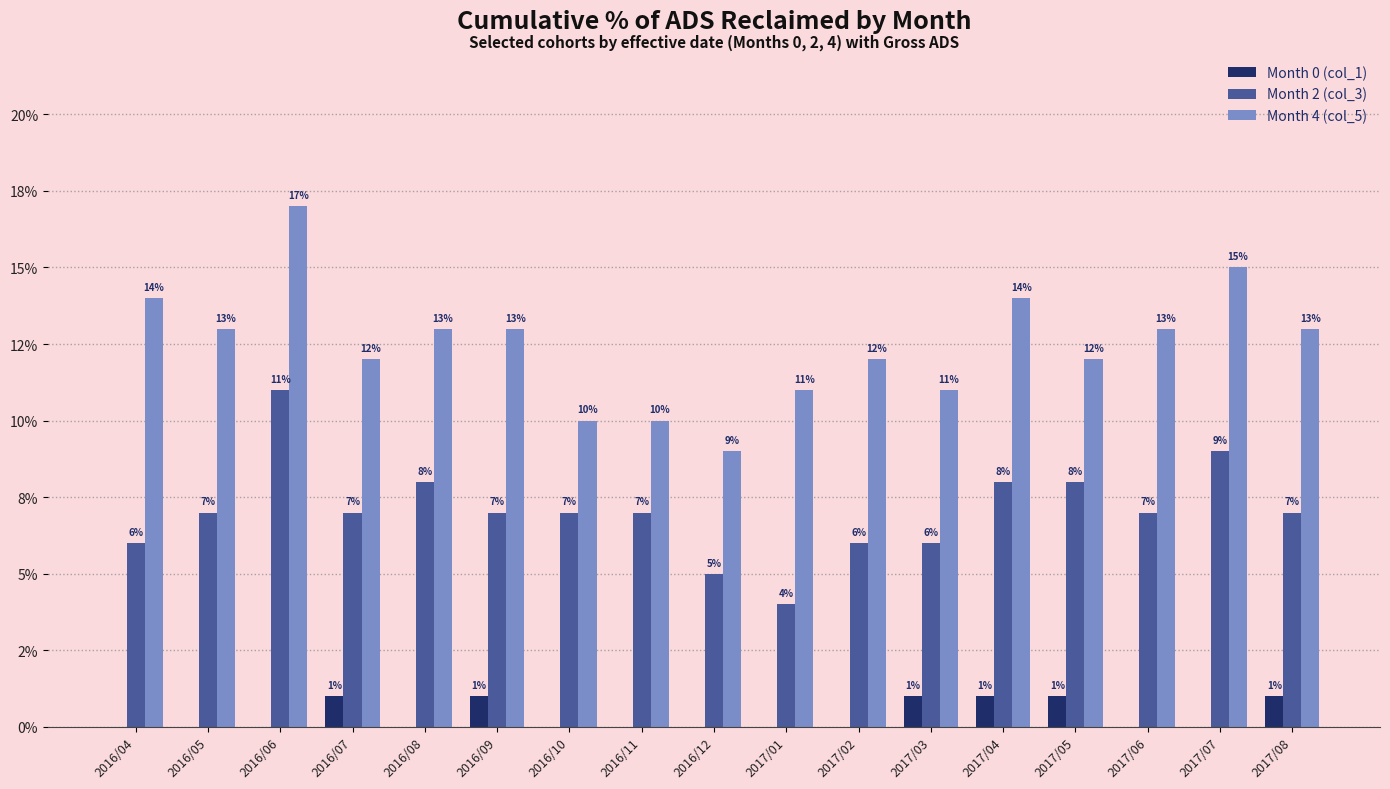

What is the difference between the highest and lowest values at 2017/07?

0.1